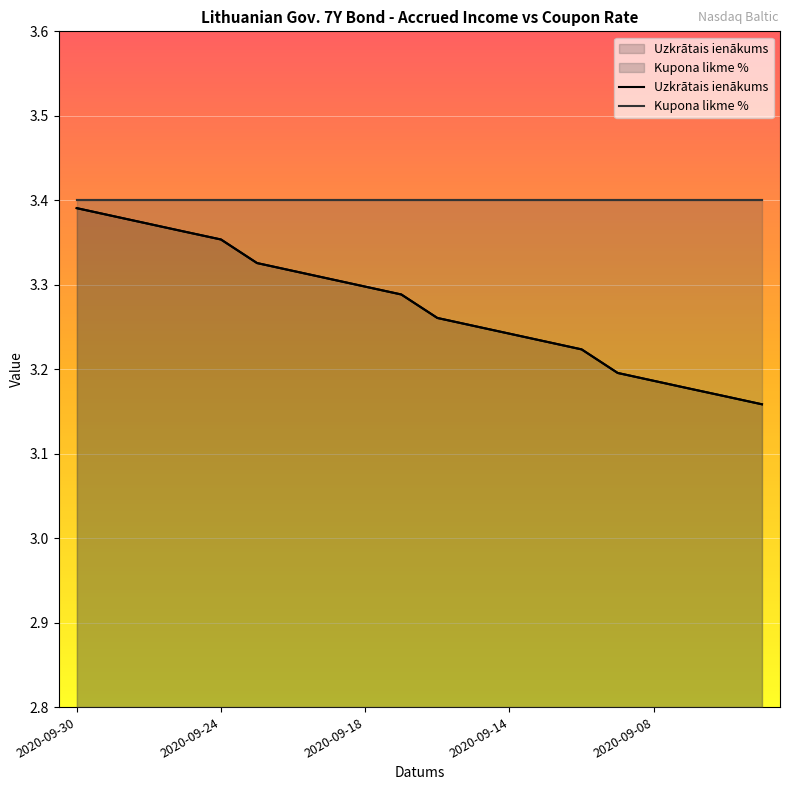

The chart shows a value of 3.2 at 2020-09-07. True or false?

True